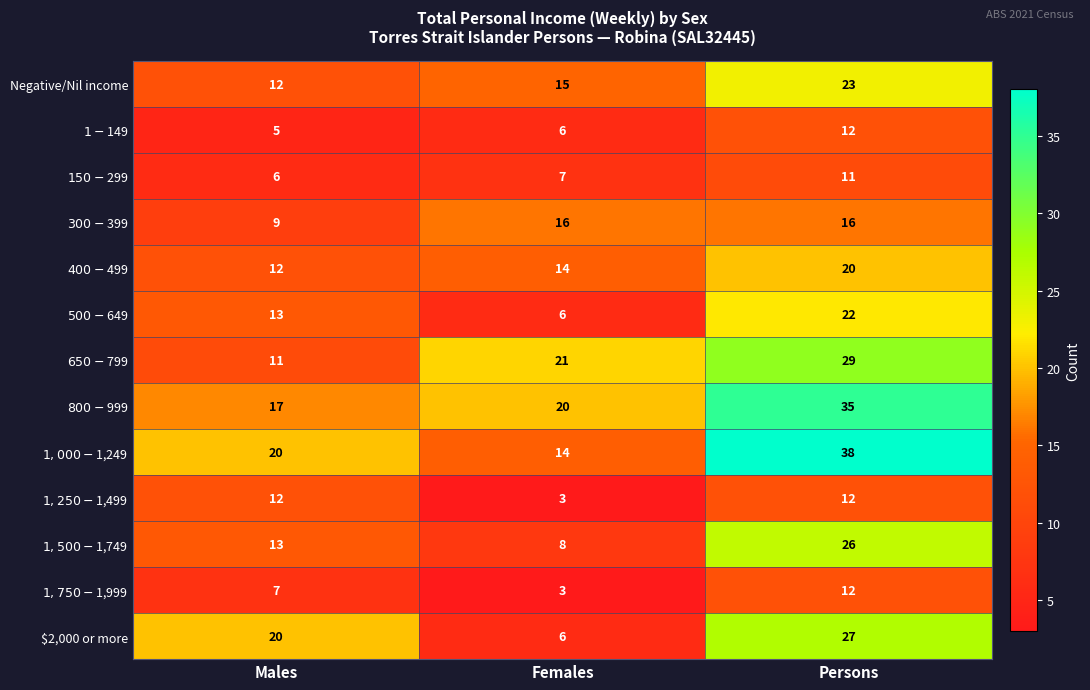

Where is $2,000 or more nearest to the value 16?

Males